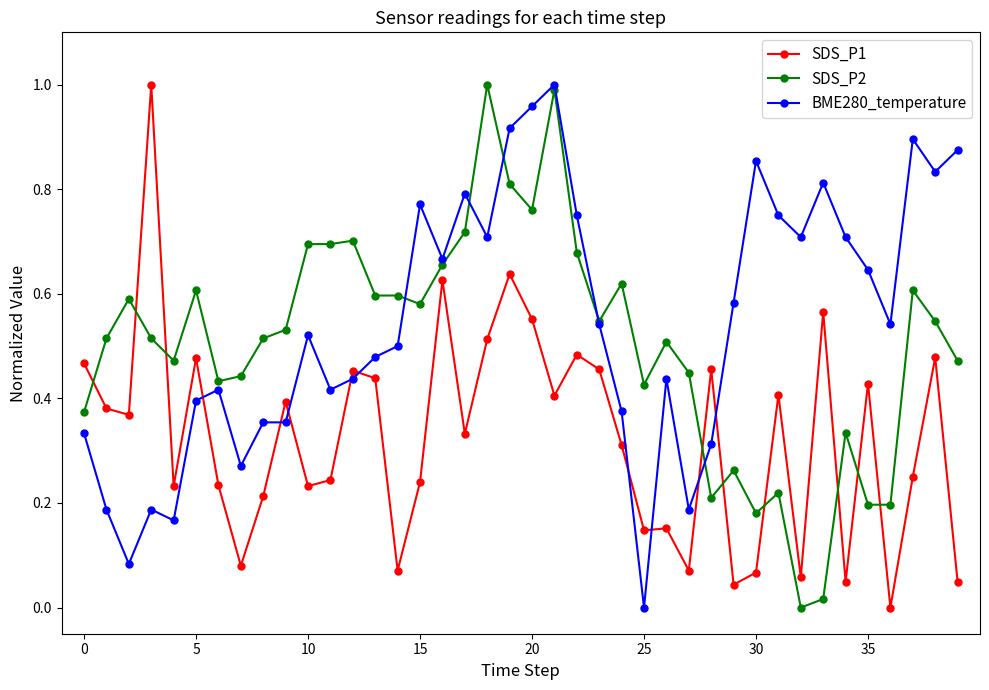

Which series ends up on top after the final intersection of BME280_temperature and SDS_P1?

BME280_temperature